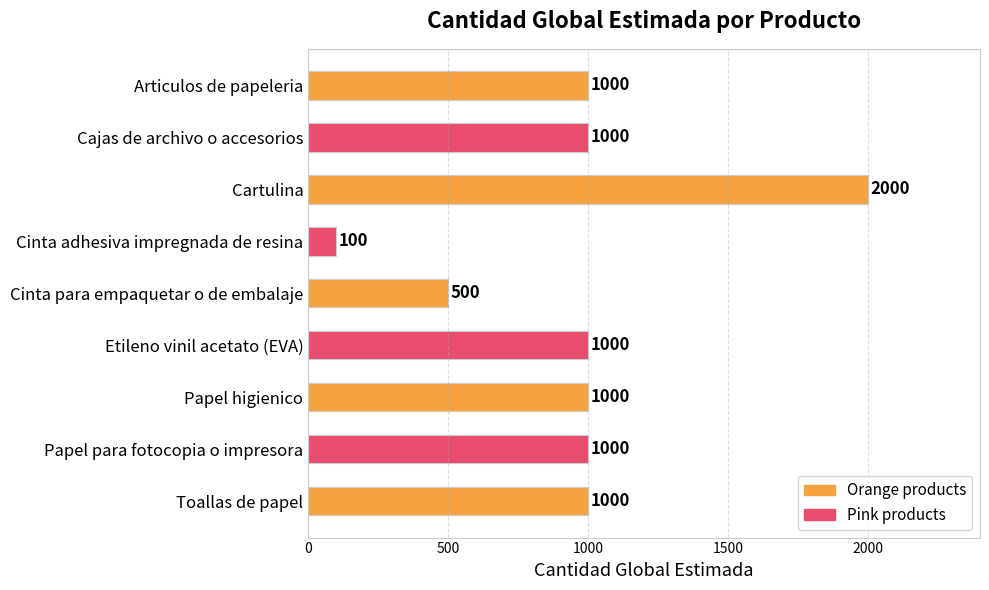

How many categories are shown in the chart?

9